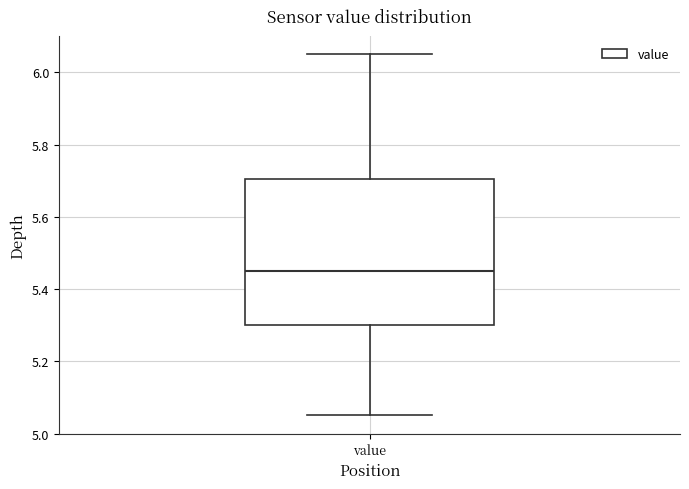

Transcribe this box plot: give where the median line is, the range the box spans, and where the two whiskers end, as read against the y-axis. The values are not printed on the chart, so give them approximately, as read against the axis.

median 5.46, box 5.30 to 5.70, whiskers 5.06 to 6.06